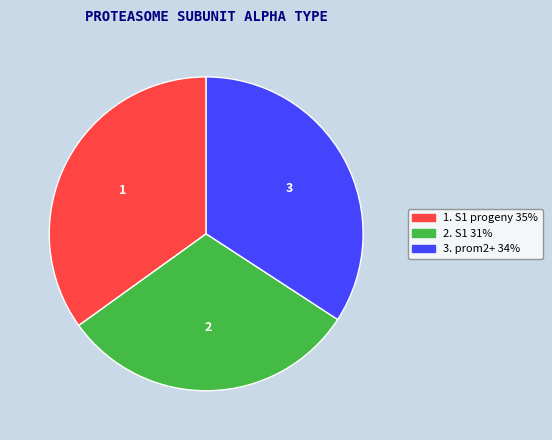

Combined, do 3. prom2+ 34% and 1. S1 progeny 35% account for over 50%?

Yes